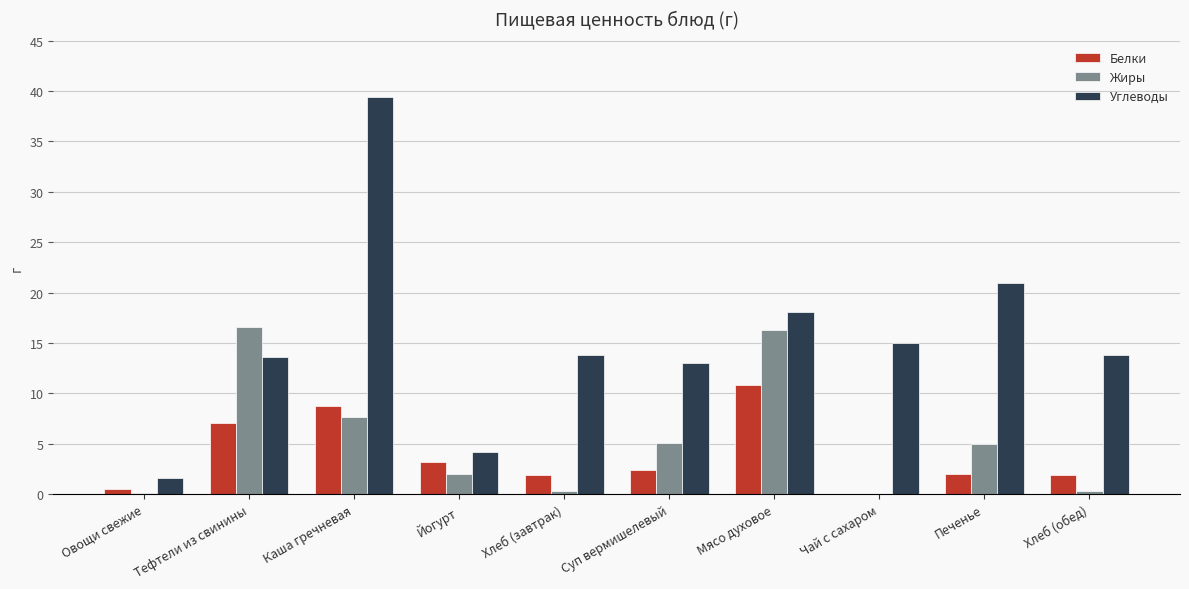

What is the sum of all Жиры values?

53.4